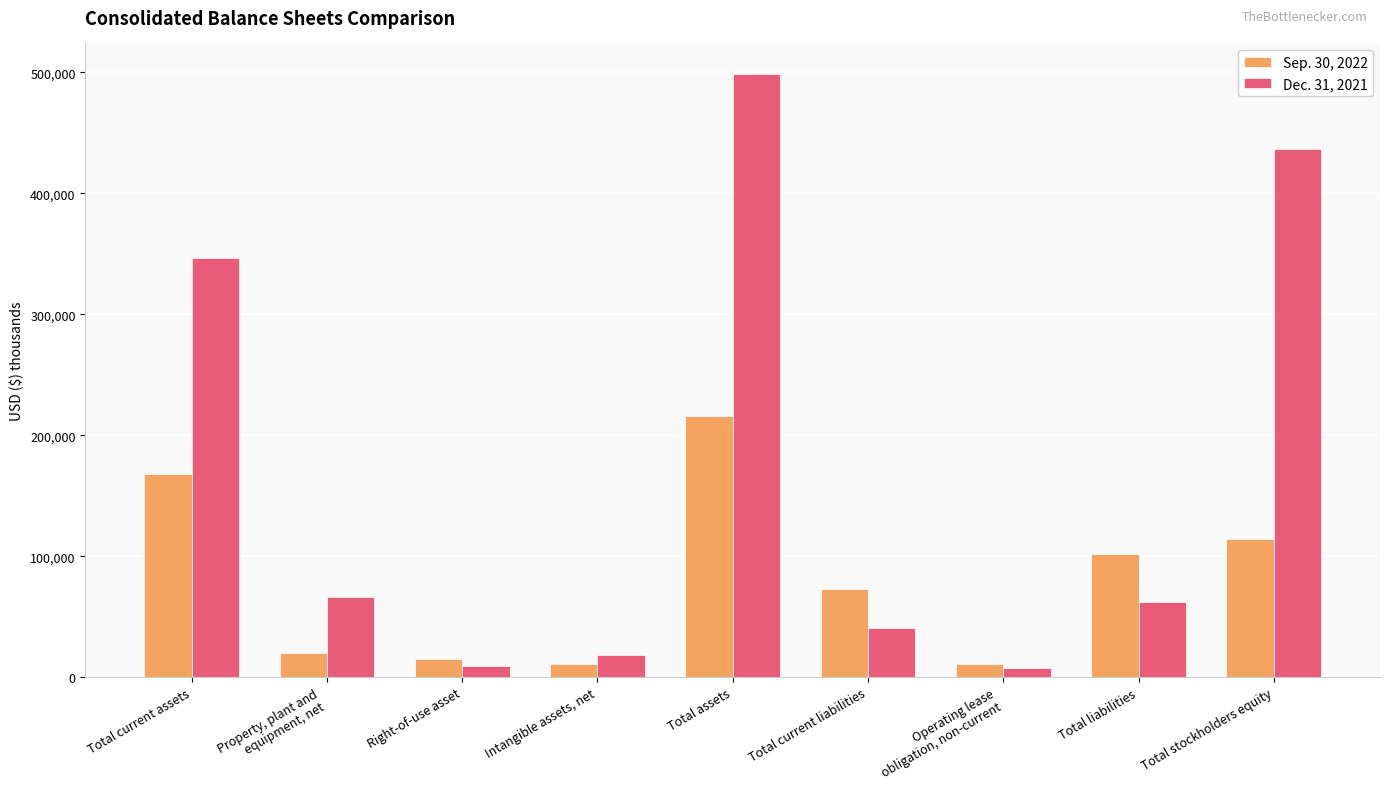

Rank the categories by Sep. 30, 2022 value from lowest to highest.

Intangible assets, net, Operating lease
obligation, non-current, Right-of-use asset, Property, plant and
equipment, net, Total current liabilities, Total liabilities, Total stockholders equity, Total current assets, Total assets